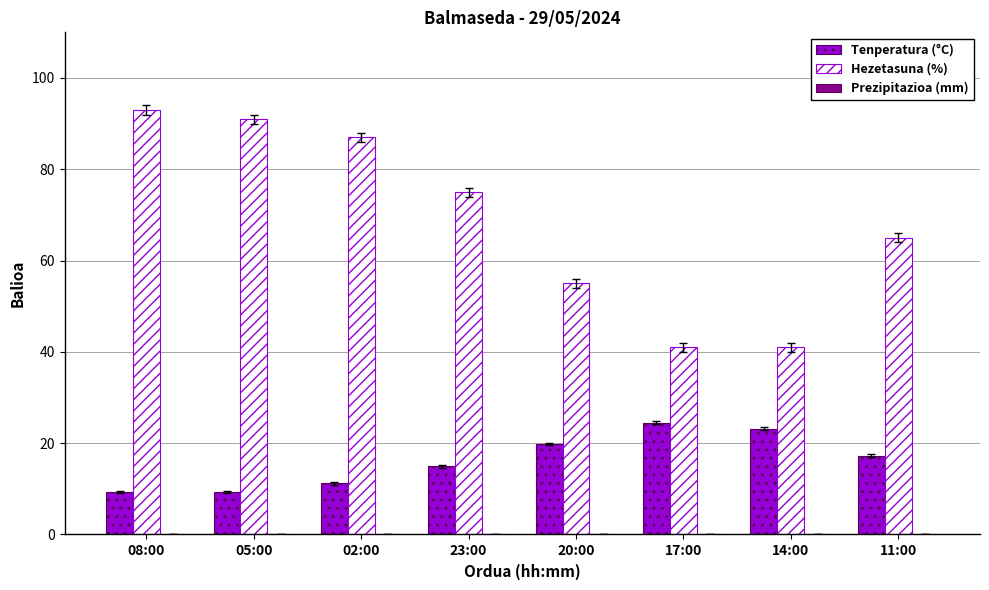

How many groups of bars are there?

8